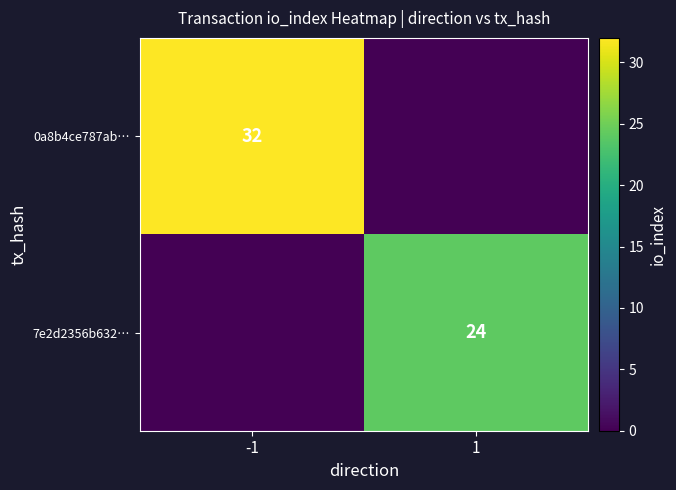

The value of 0a8b4ce787ab… at -1 is 32. True or false?

True